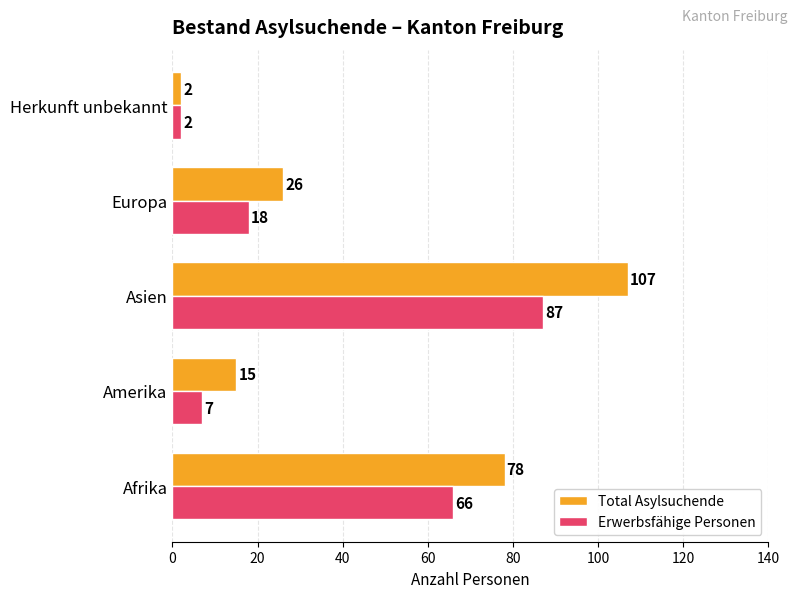

The Erwerbsfähige Personen series shows 7 at Amerika. True or false?

True